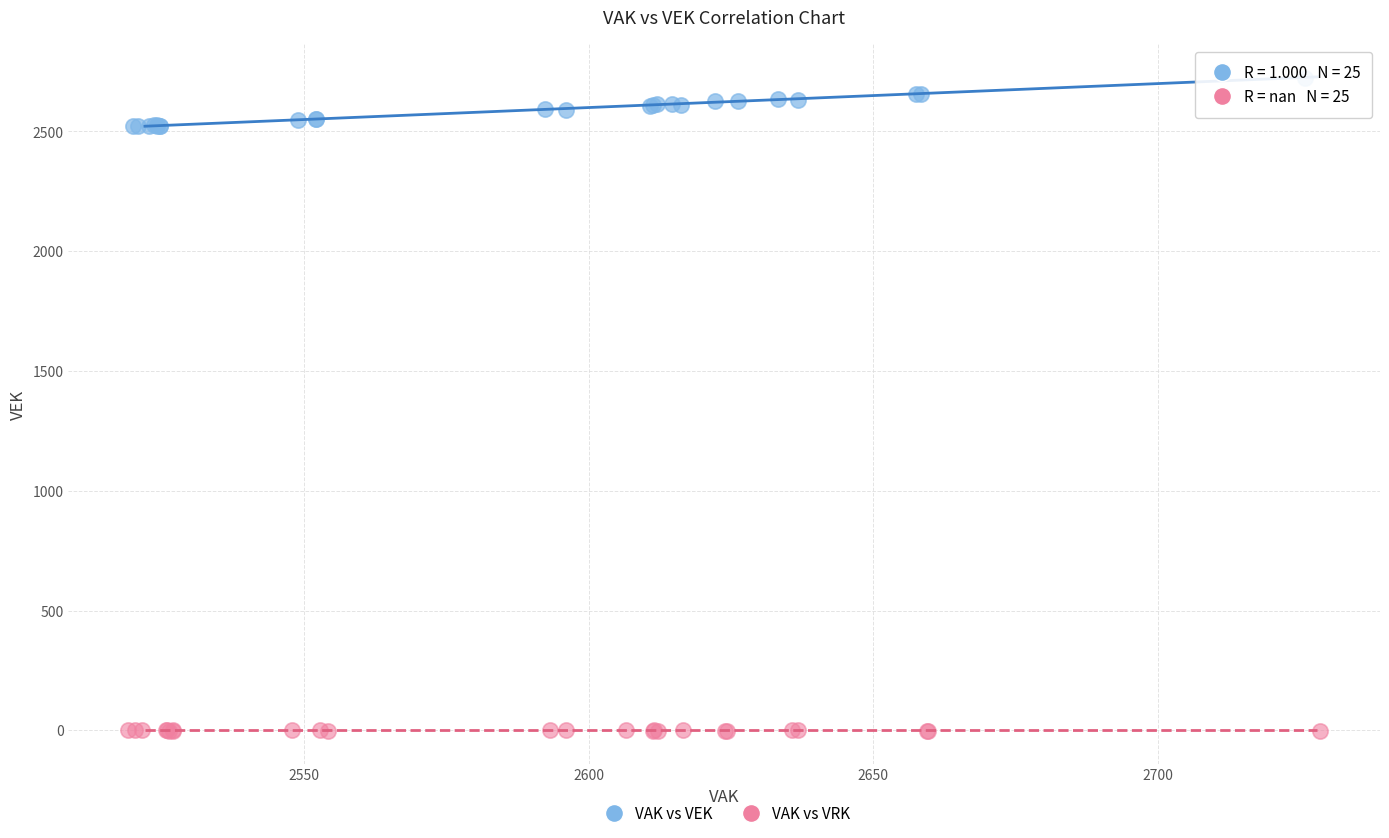

Which series reaches the maximum Y coordinate?

VAK vs VEK